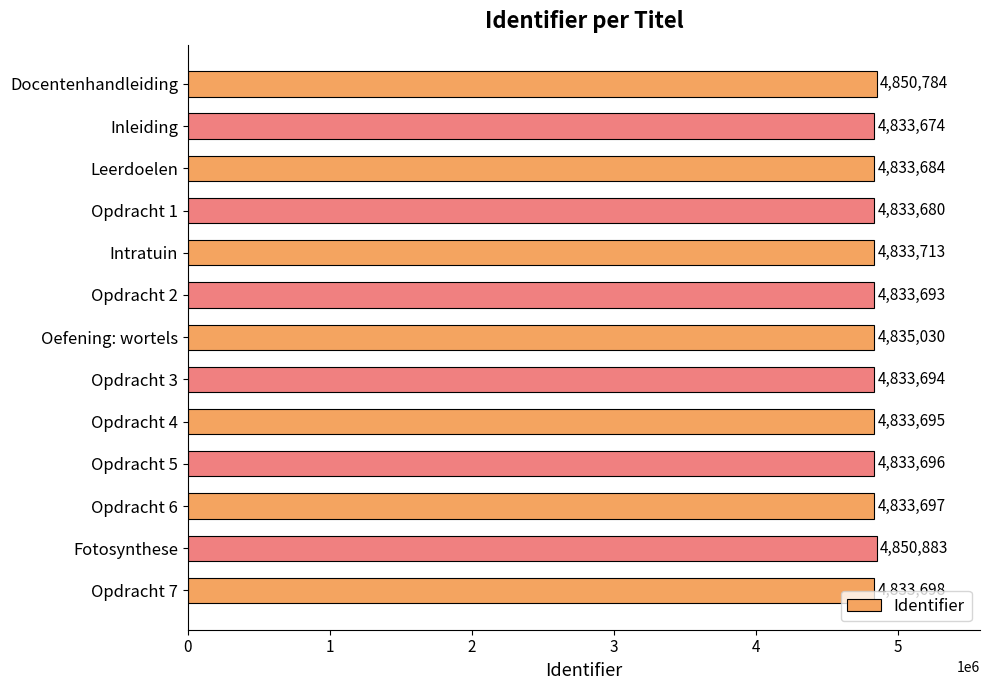

What is the change in value from Intratuin to Opdracht 4?

-18